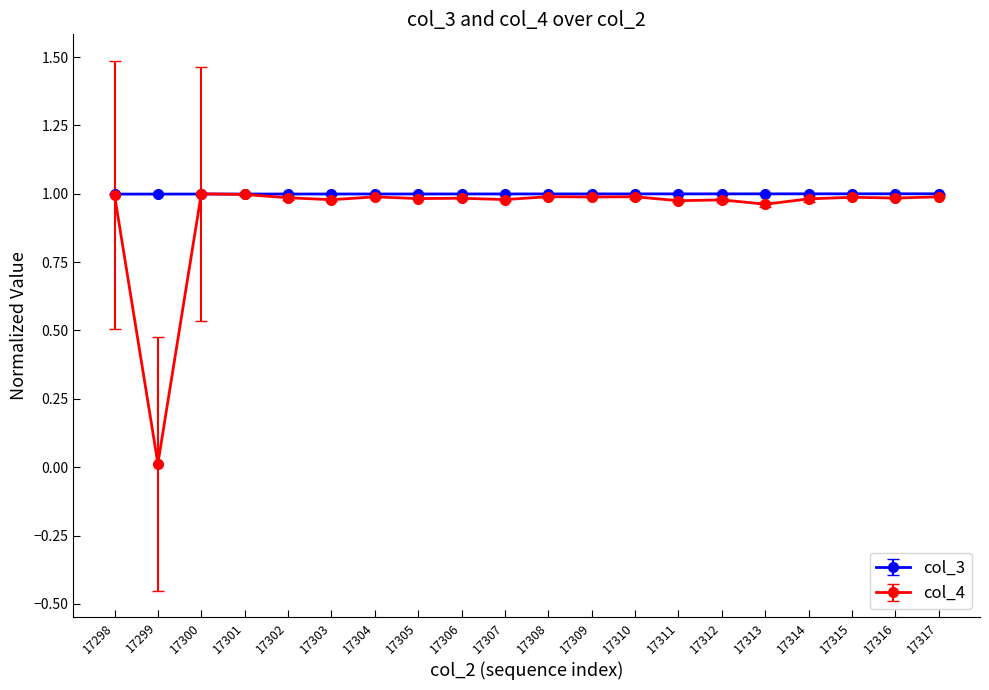

The value of col_4 at 17302 is 1.0. True or false?

True